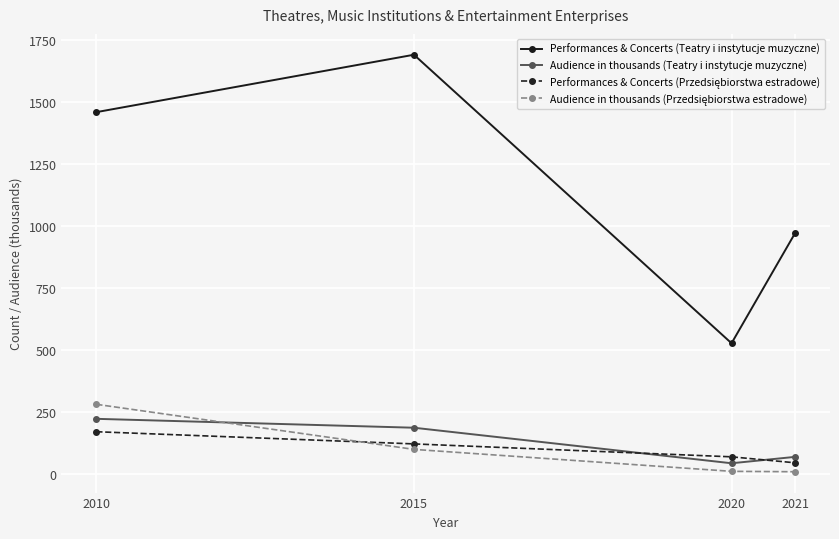

At how many categories does at least one series exceed 895?

3